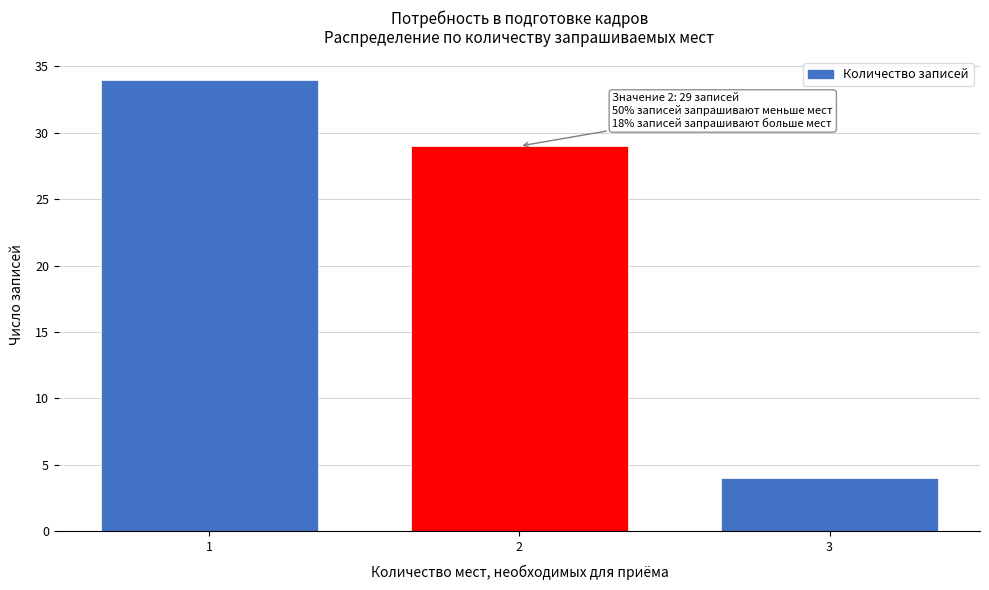

Reading left to right, transcribe all the data shown in this chart.

1=34	2=29	3=4